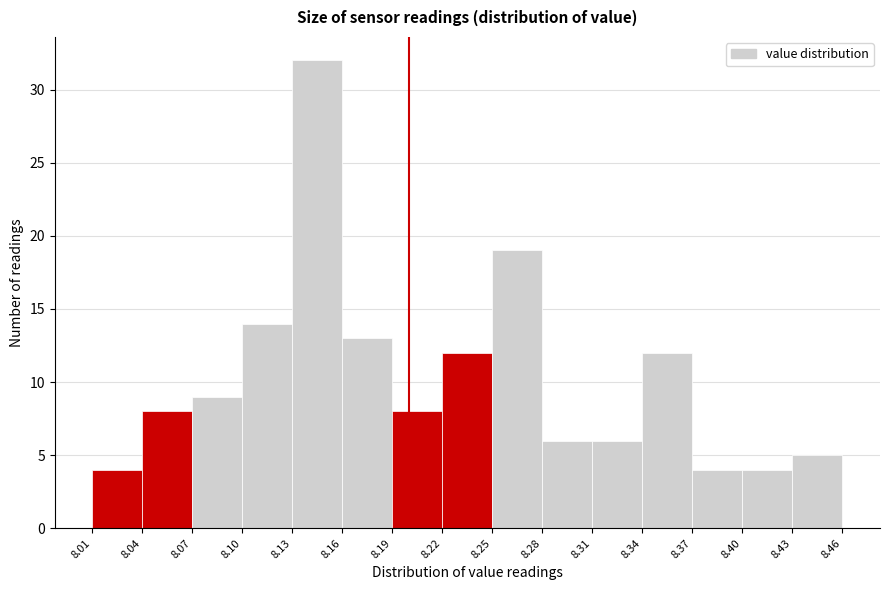

Reading left to right, list every bar in this chart as the range it spans on the x-axis followed by its height. The values are not printed on the chart, so give them approximately, as read against the axis.

8.01 to 8.04: 4
8.04 to 8.07: 8
8.07 to 8.10: 9
8.10 to 8.13: 14
8.13 to 8.16: 32
8.16 to 8.19: 13
8.19 to 8.22: 8
8.22 to 8.25: 12
8.25 to 8.28: 19
8.28 to 8.31: 6
8.31 to 8.34: 6
8.34 to 8.37: 12
8.37 to 8.40: 4
8.40 to 8.43: 4
8.43 to 8.46: 5